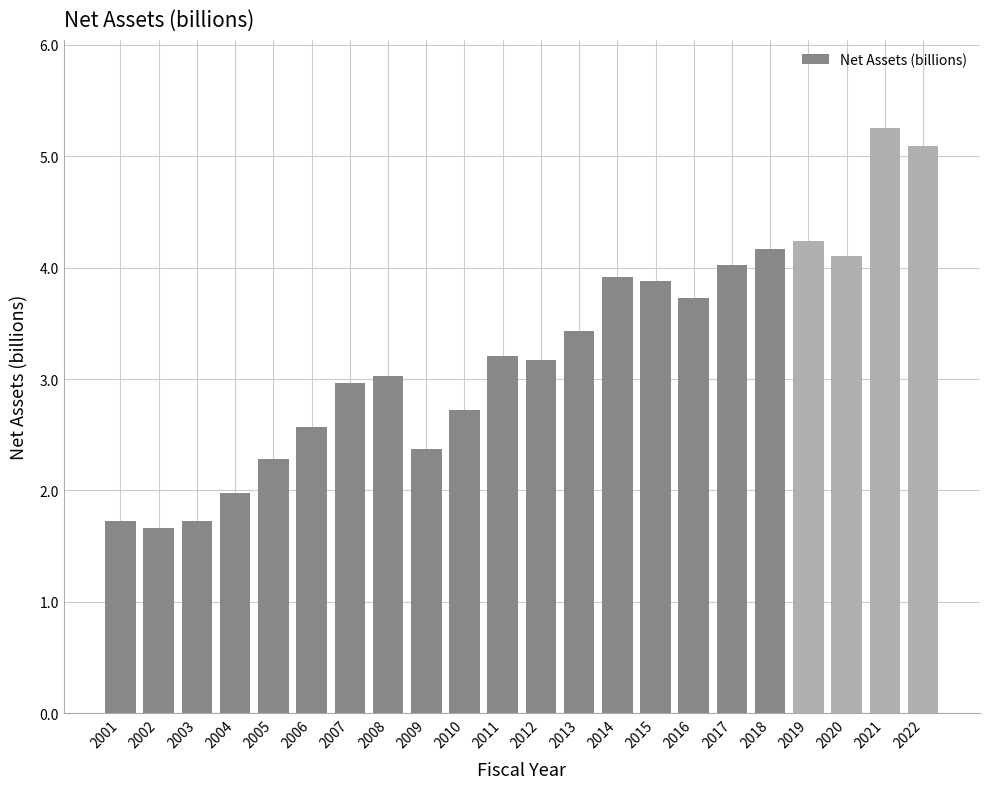

What is the smallest value displayed?

1.7